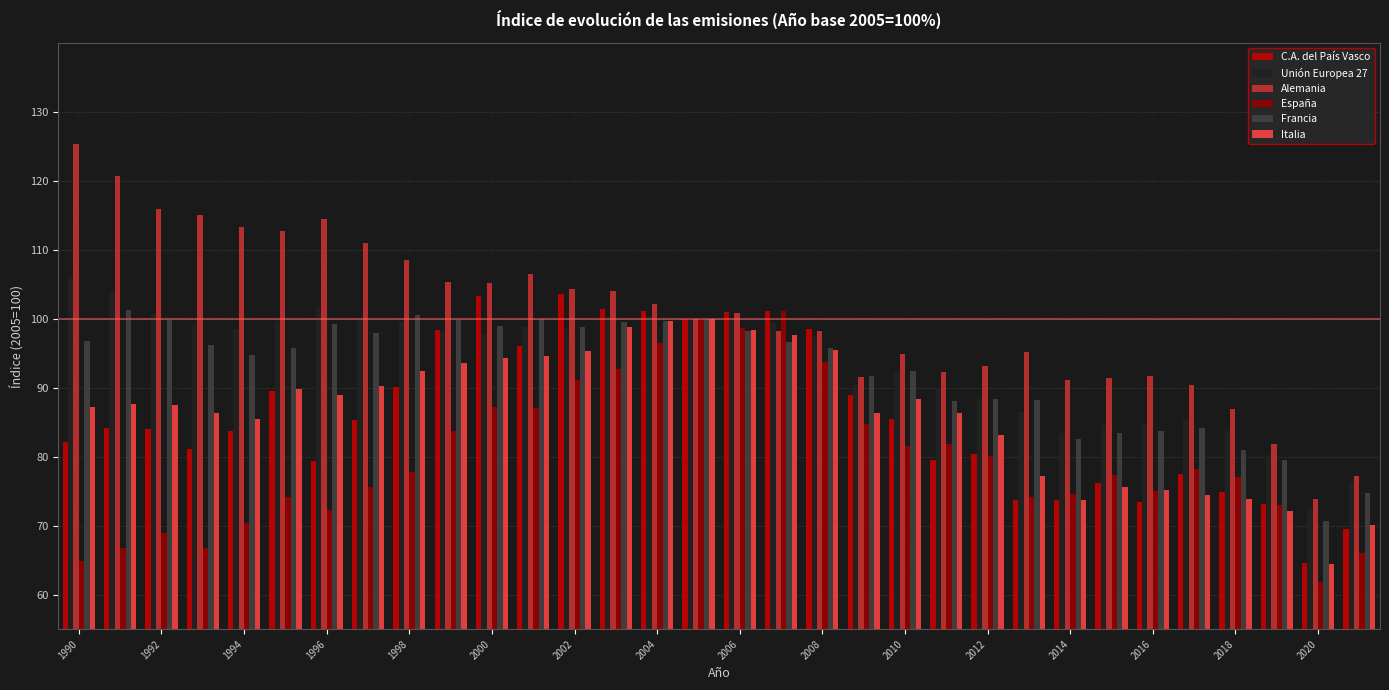

What is the sum of all Francia values?

2958.2